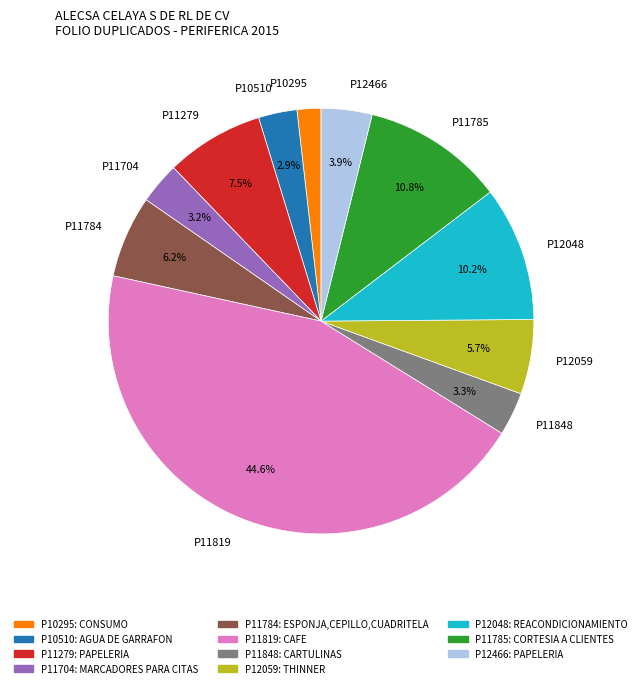

Does P11704 represent more than half of the total?

No